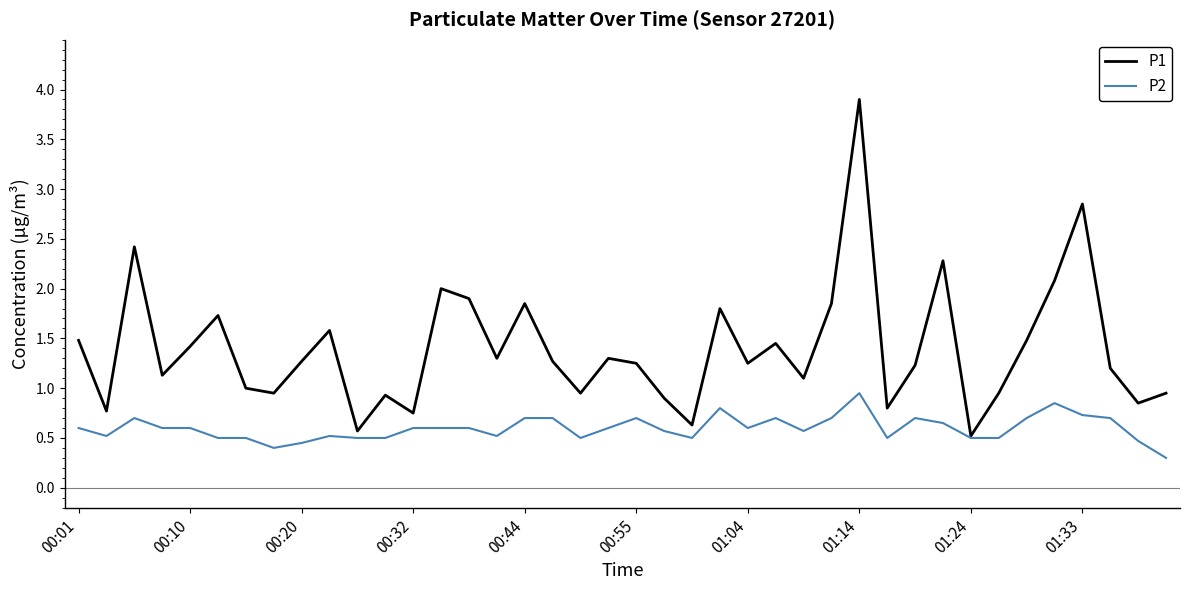

True or false: P2 has more than 0 points higher than both neighbors.

True